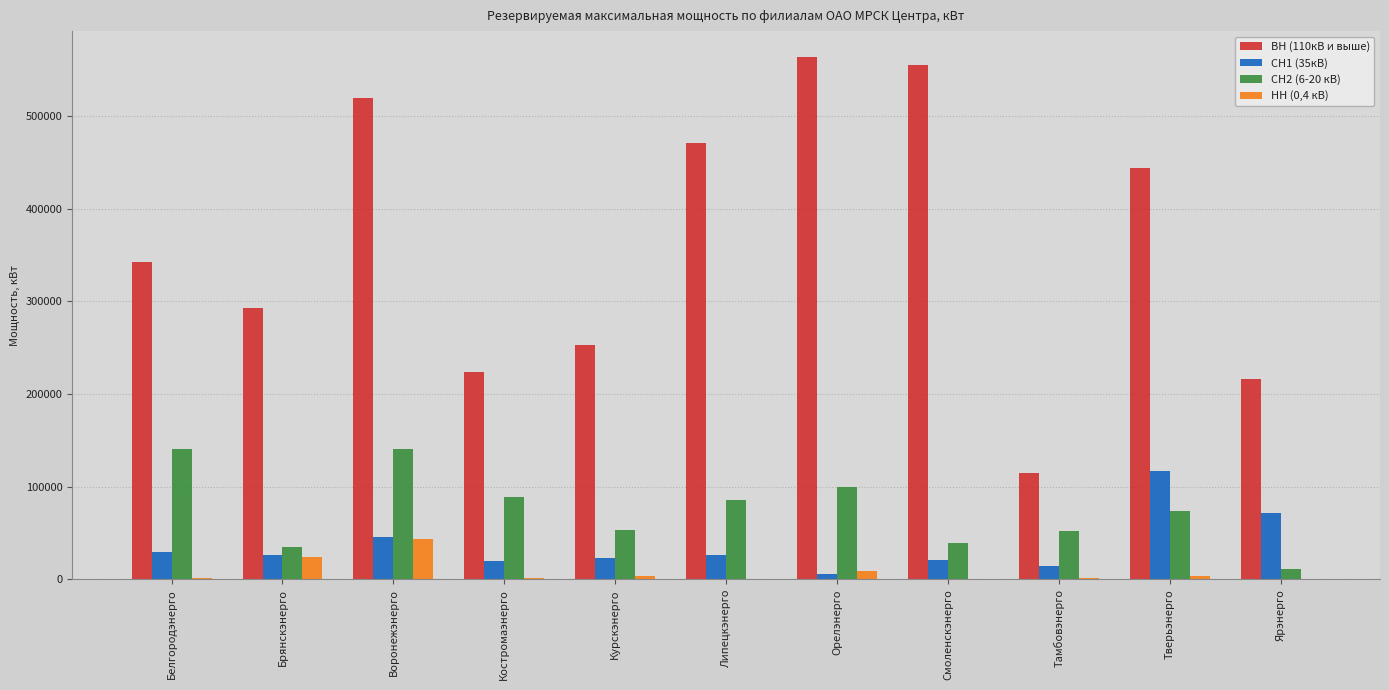

The ВН (110кВ и выше) series shows 443718.8 at Курскэнерго. True or false?

False